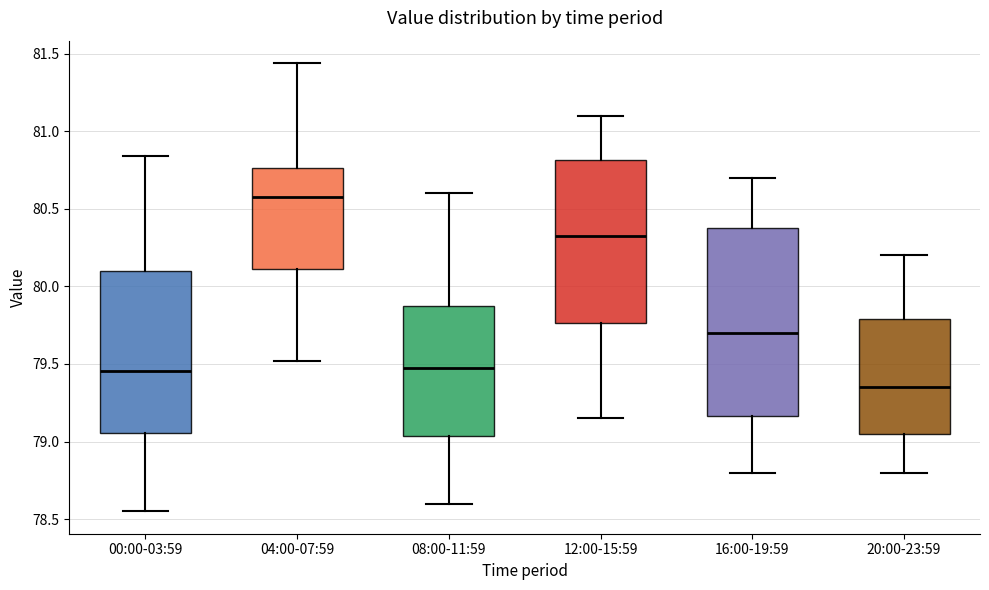

Which box has the lowest median line?

20:00-23:59